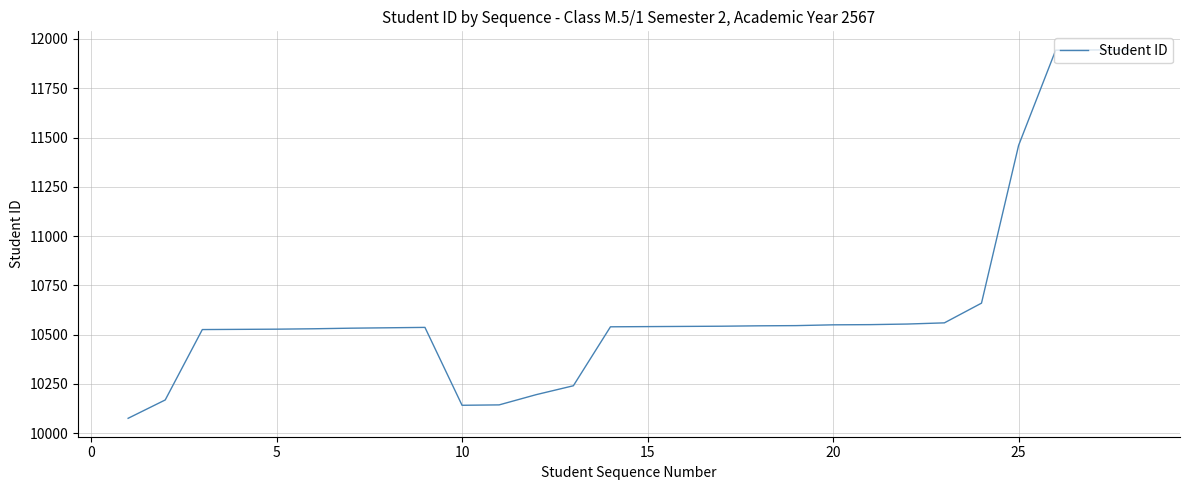

What is the difference between the maximum and second lowest values?

1803